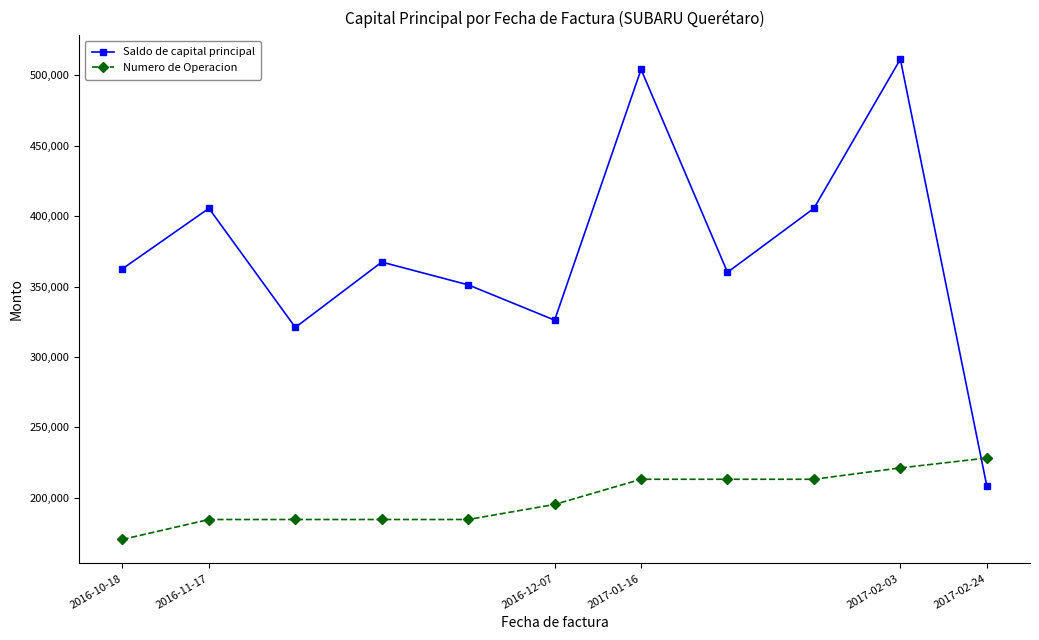

Which series ends up on top after the final intersection of Saldo de capital principal and Numero de Operacion?

Numero de Operacion